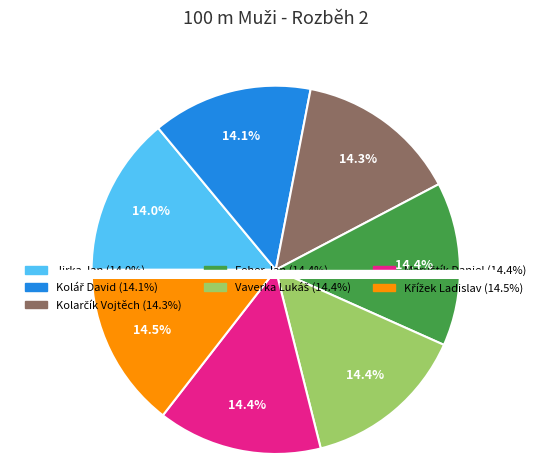

The Feher Jan slice represents 14% of the pie. True or false?

True